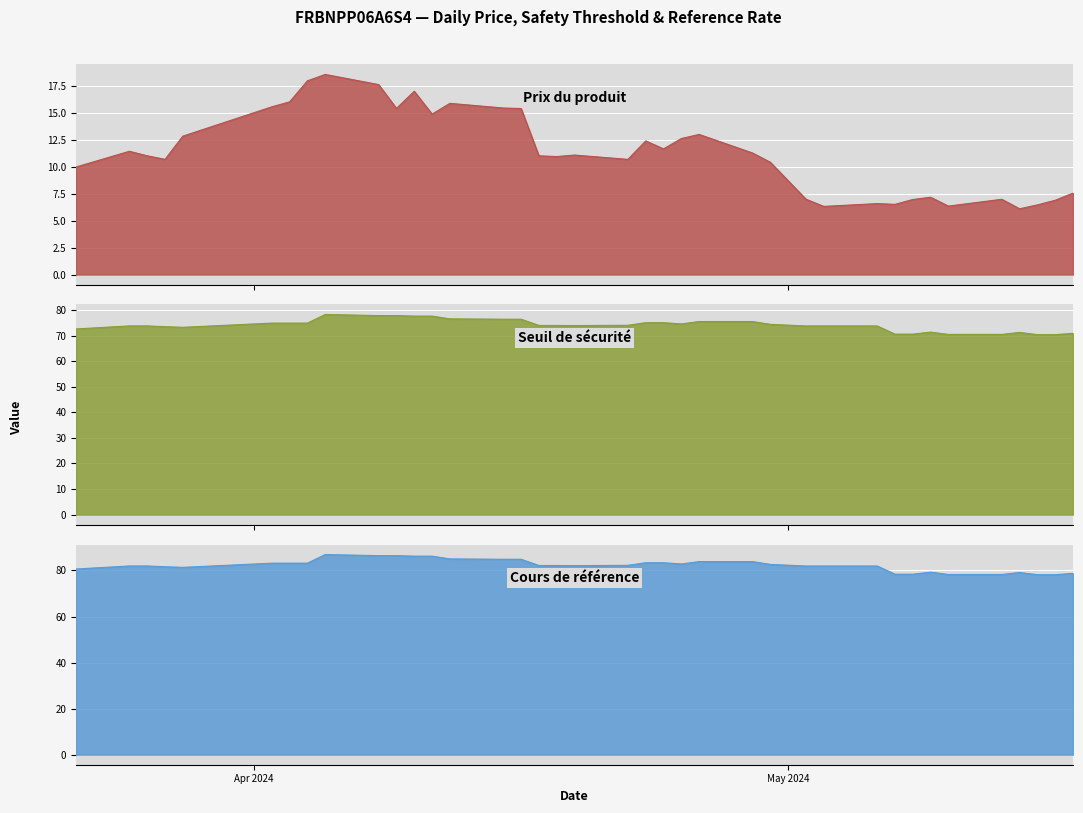

Rank the series at 2024-03-25 from highest to lowest value.

Cours de référence, Seuil de sécurité, Prix du produit